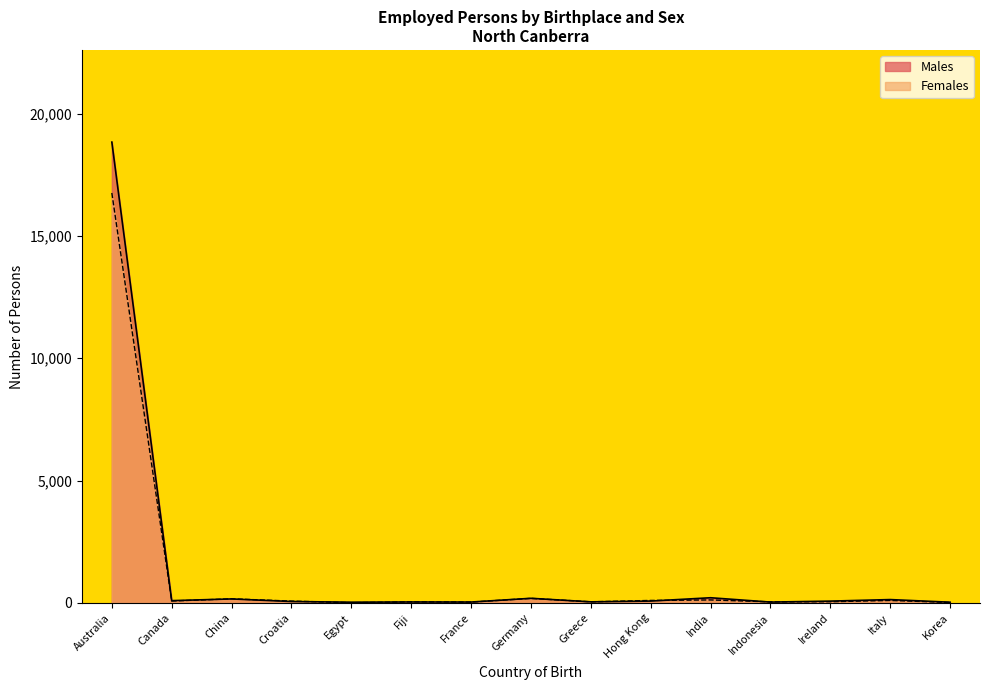

What is the label of the 7th point from the right?

Greece